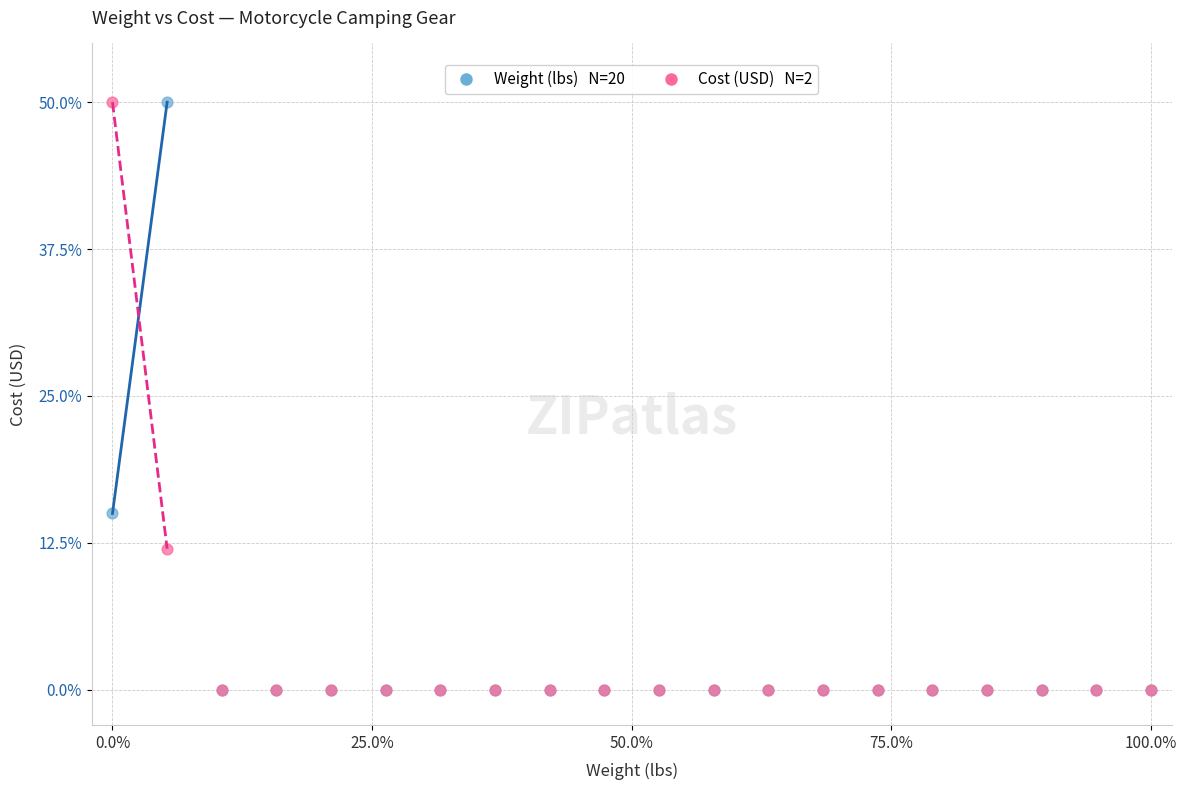

Across all series, what Y value is closest to 25?

15